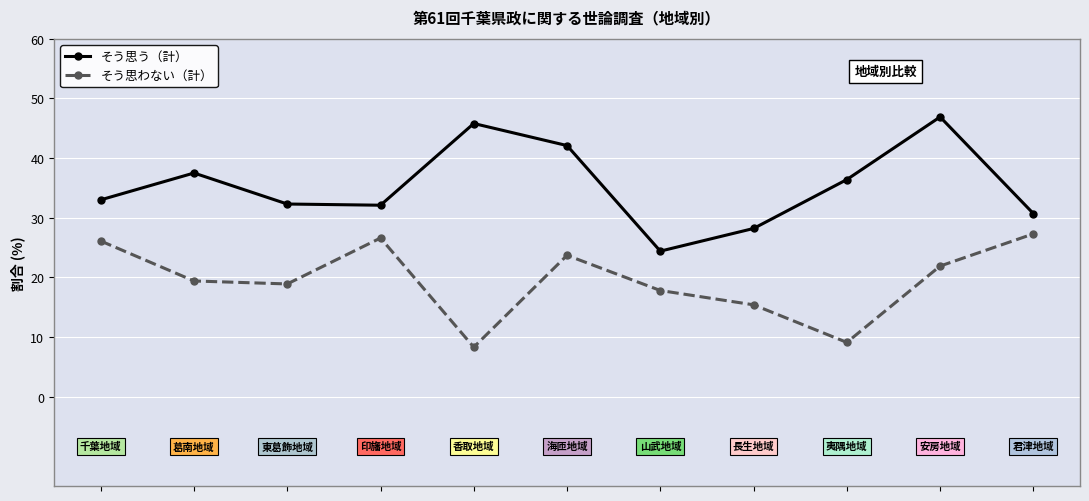

What is the maximum value for そう思う（計）?

46.9